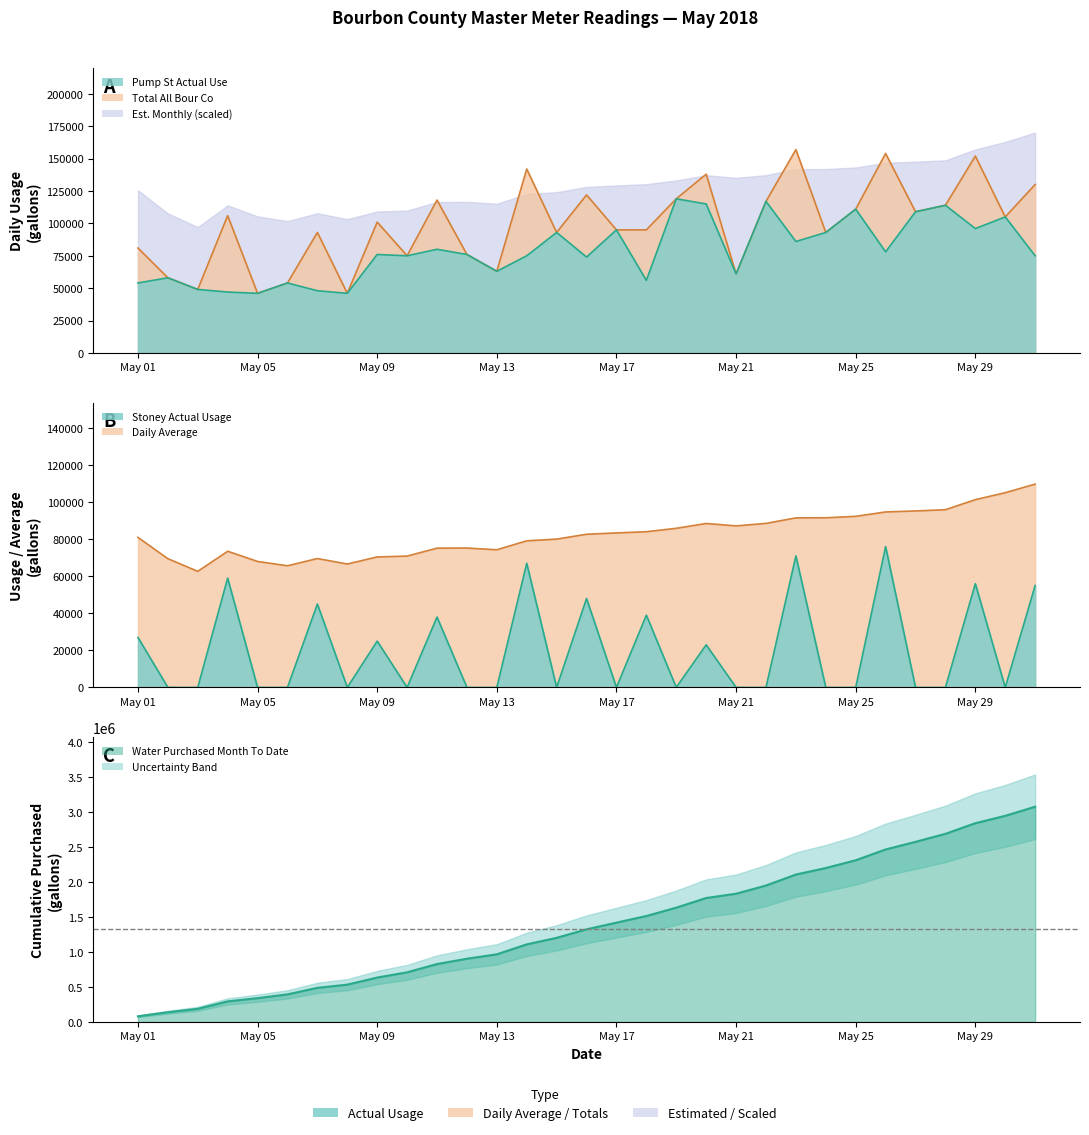

What is the spread (max minus min) of values at 2018-05-24?

93000